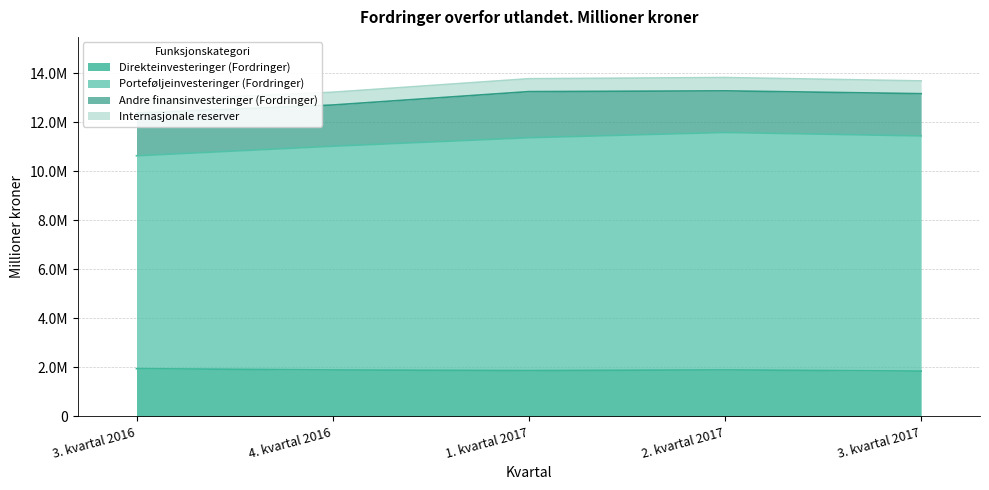

In Porteføljeinvesteringer (Fordringer), how many points are higher than both neighbors (excluding endpoints)?

1